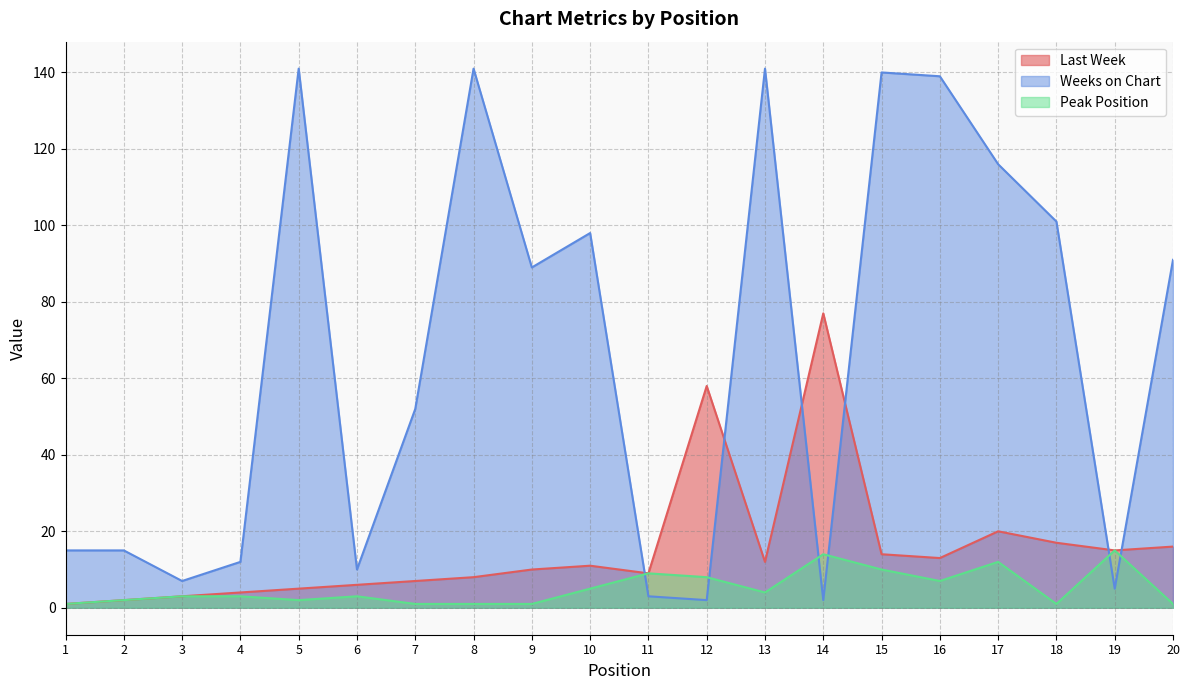

True or false: Weeks on Chart has a value of 141 at 8.

True